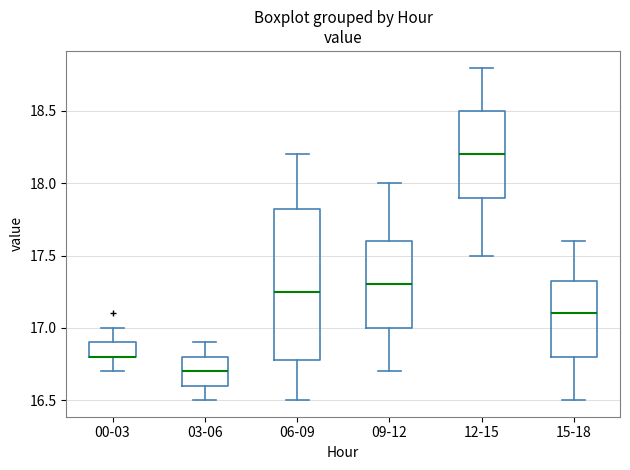

Where does the median line of the box for 03-06 sit on the y-axis? The values are not printed on the chart, so give them approximately, as read against the axis.

16.70